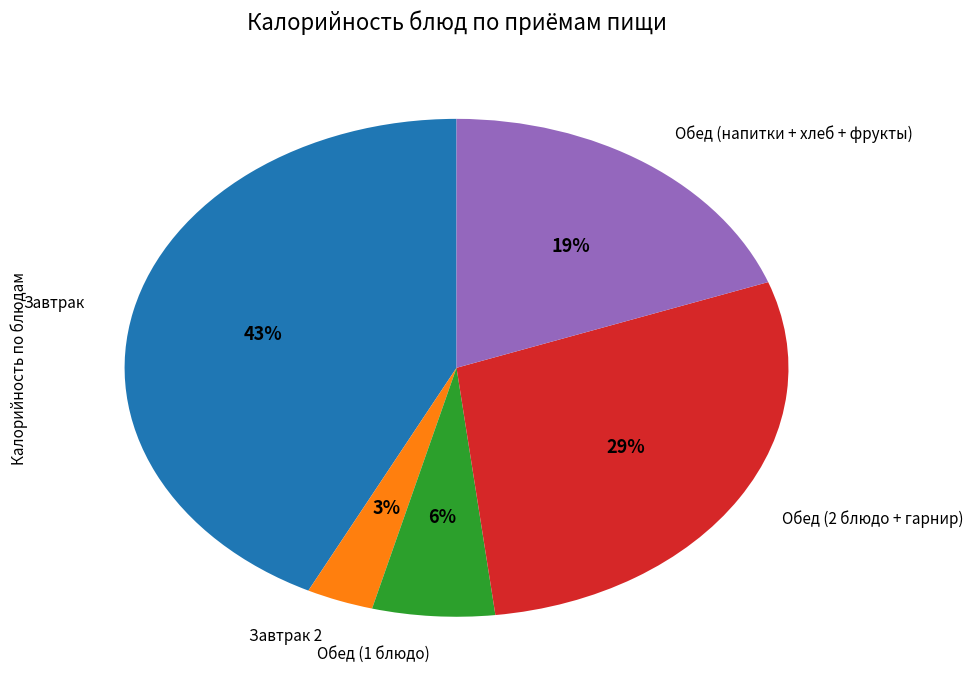

Rank the categories by value from lowest to highest.

Завтрак 2, Обед (1 блюдо), Обед (напитки + хлеб + фрукты), Обед (2 блюдо + гарнир), Завтрак